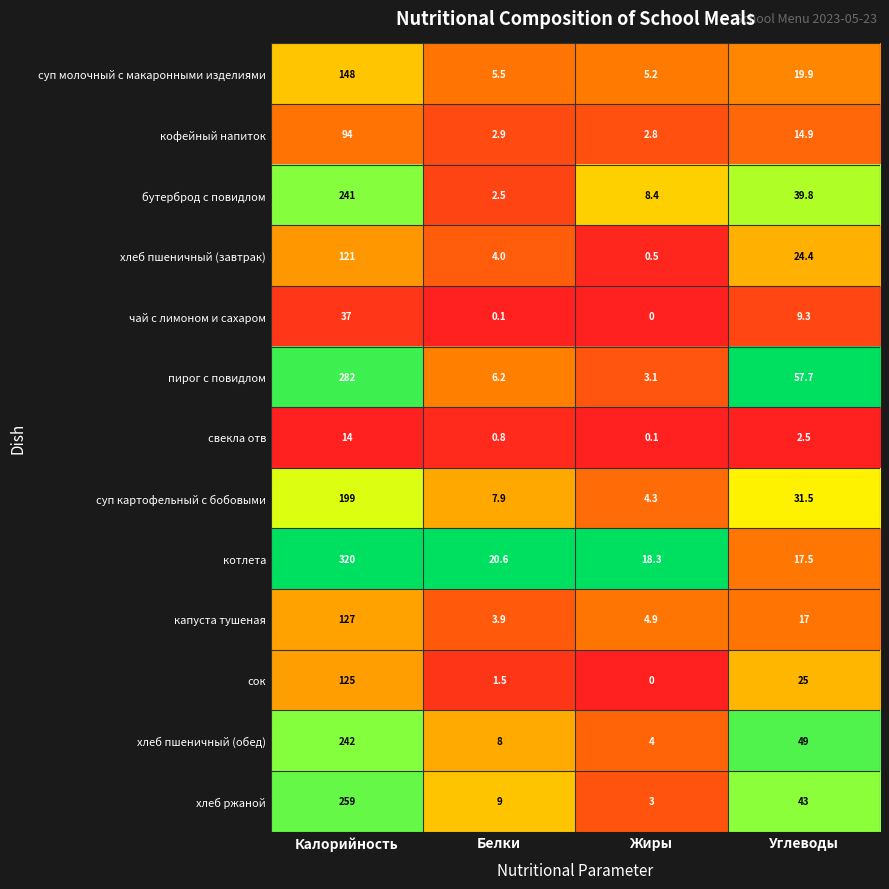

True or false: суп молочный с макаронными изделиями has a value of 19.9 at Углеводы.

True